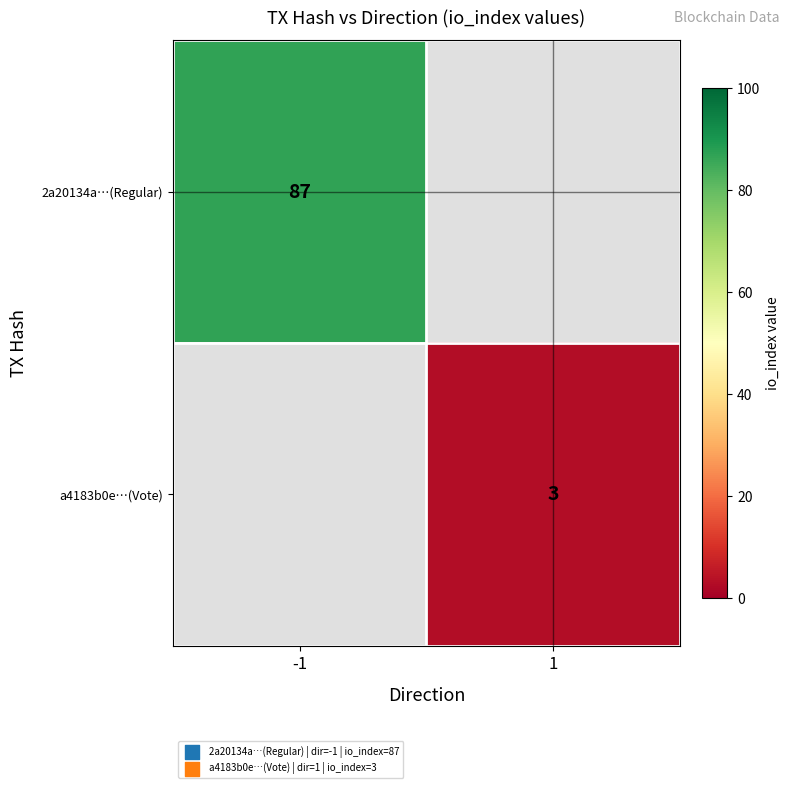

At how many categories does at least one series exceed 21?

1